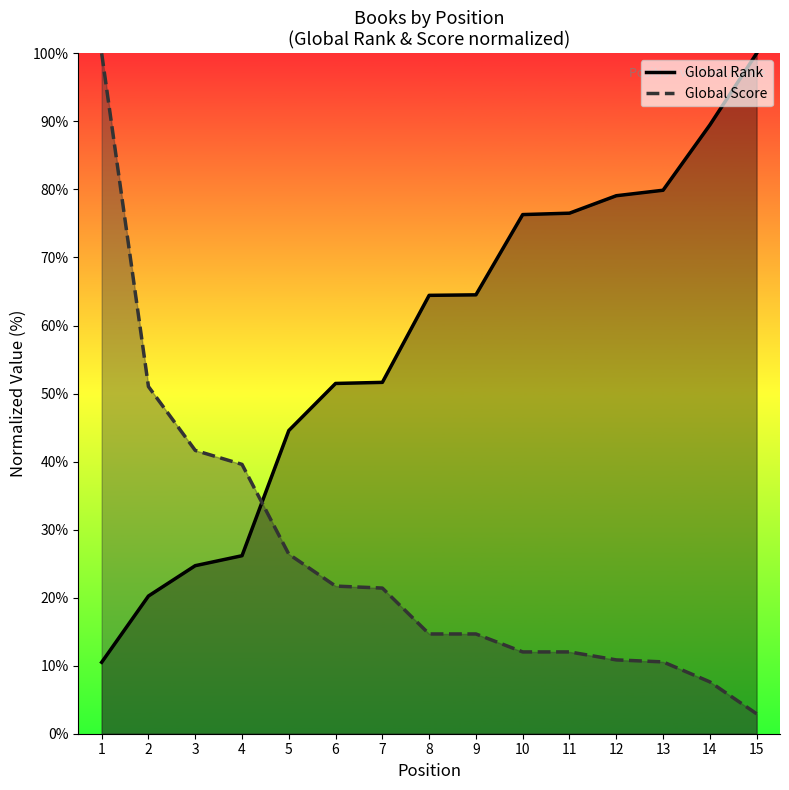

What is the average value of the Global Score series?

25.8